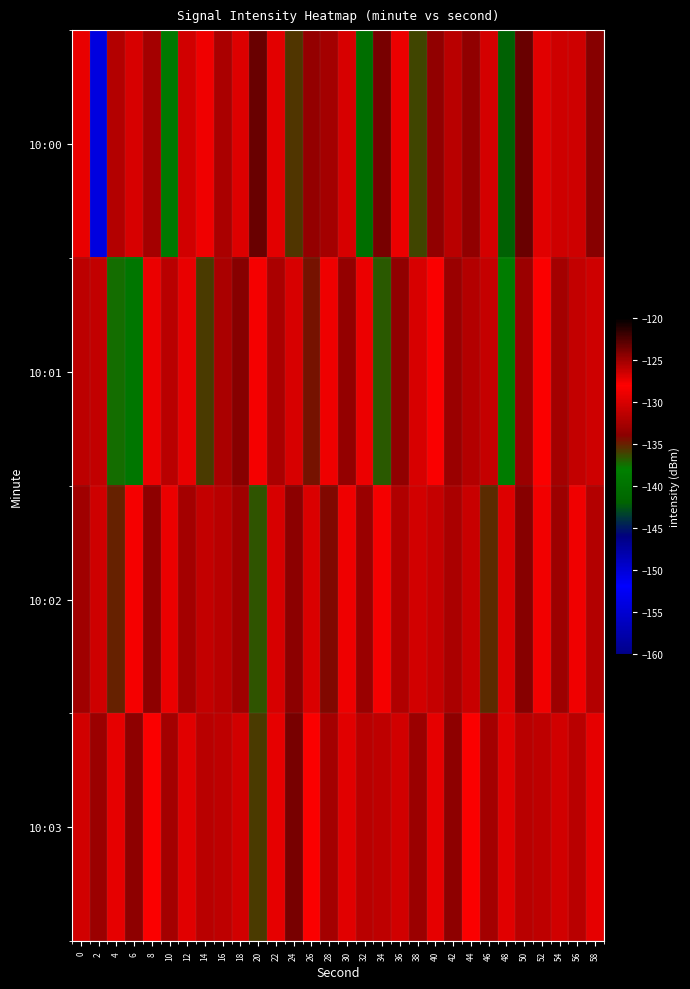

Which category has the highest value across all series?

50